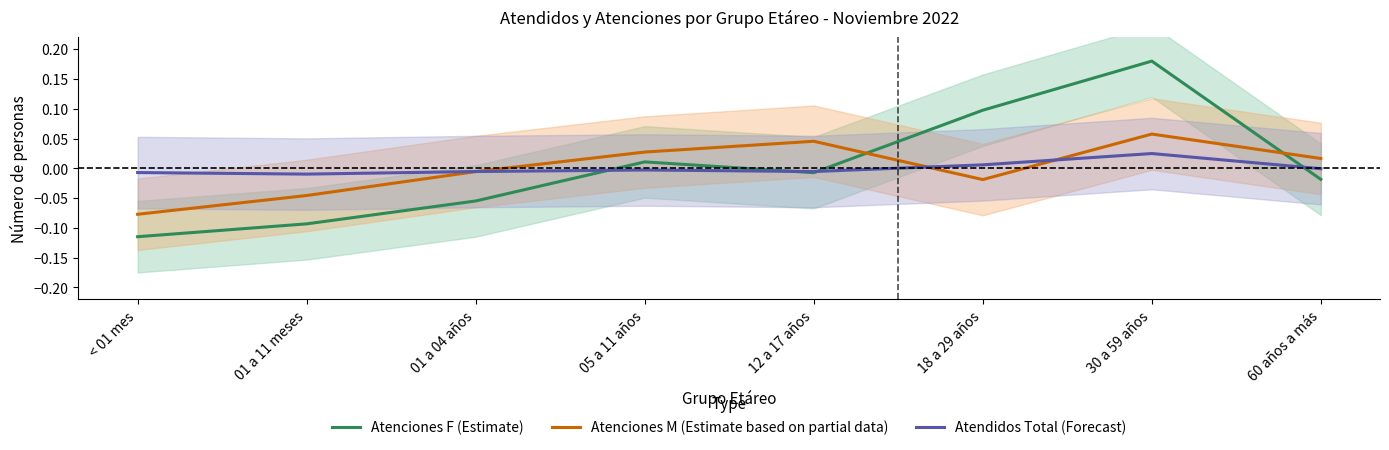

What is the value of the Atenciones F (Estimate) point at the 1st from the left?

-0.1